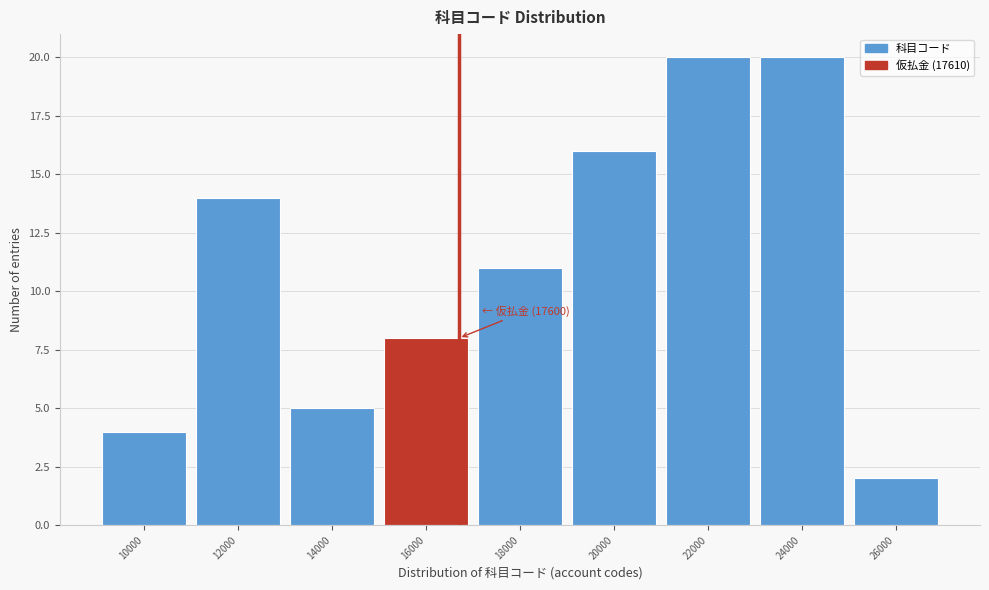

Reading left to right, extract all data points from this chart.

10000=4	12000=14	14000=5	16000=8	18000=11	20000=16	22000=20	24000=20	26000=2